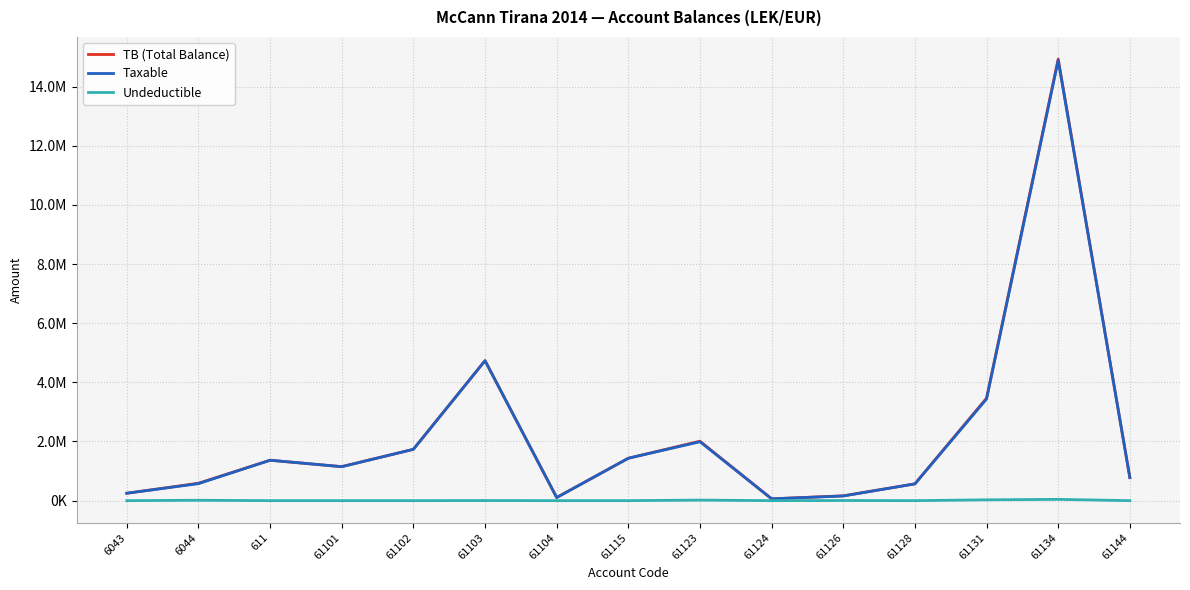

At which label is Taxable closest to 7474836?

61103